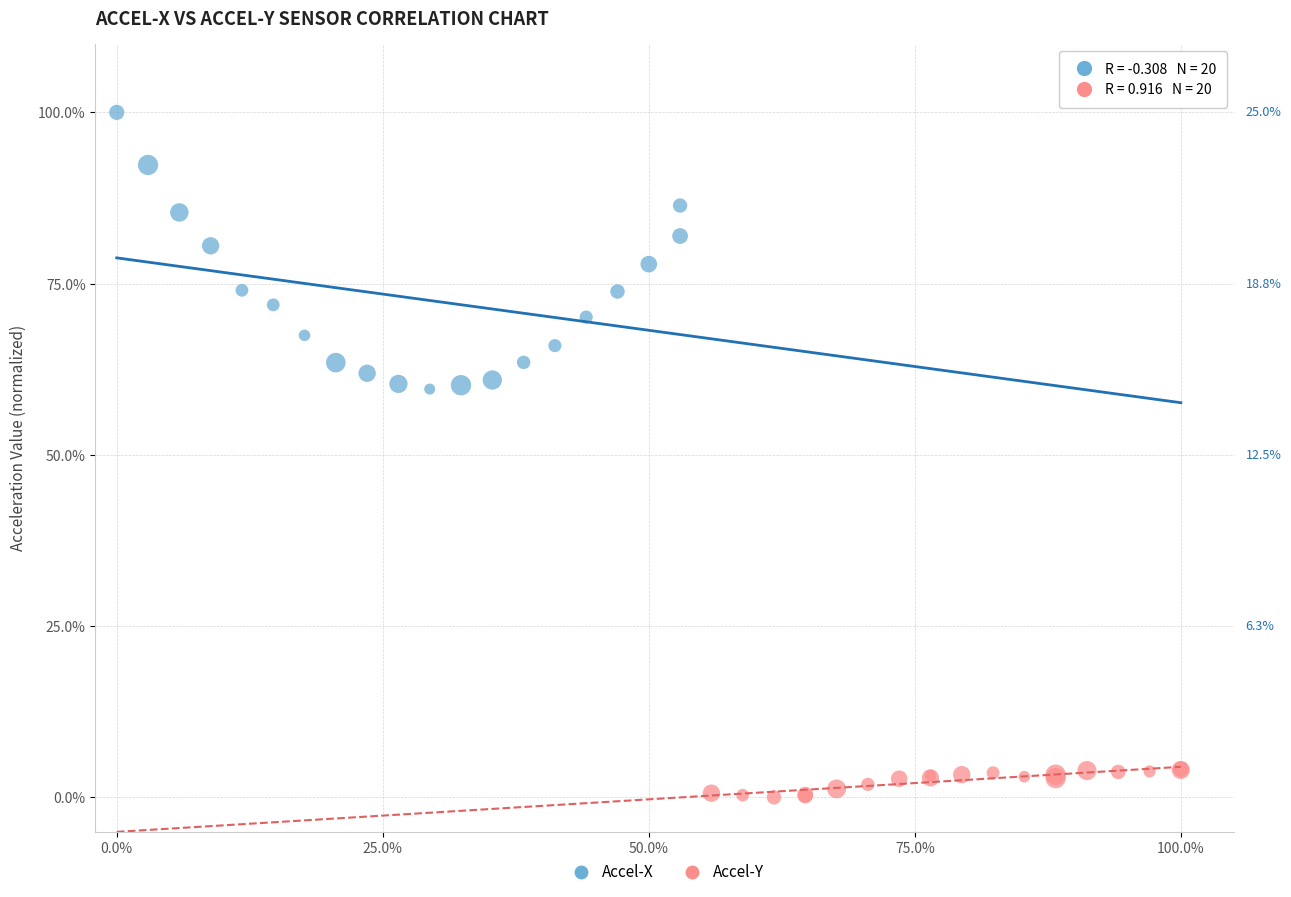

Which series has the largest Y range (max minus min)?

Accel-X